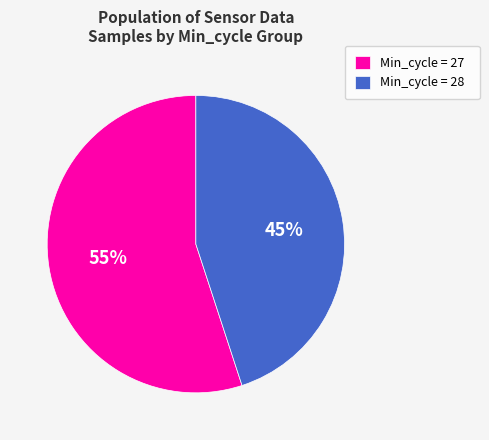

What percentage is the Min_cycle = 27 slice, to the nearest percent?

55%